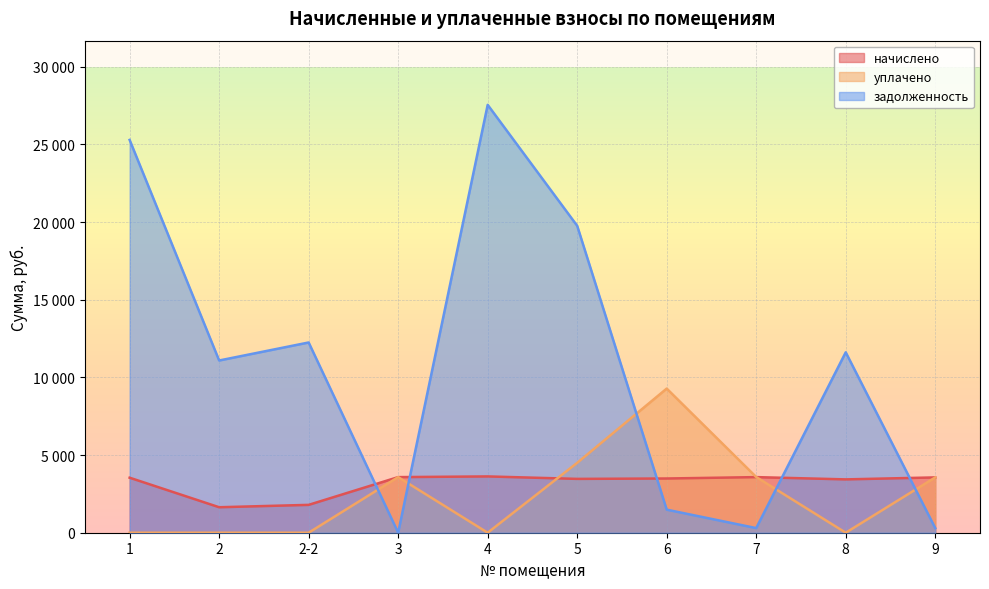

How many categories are shown in the chart?

10